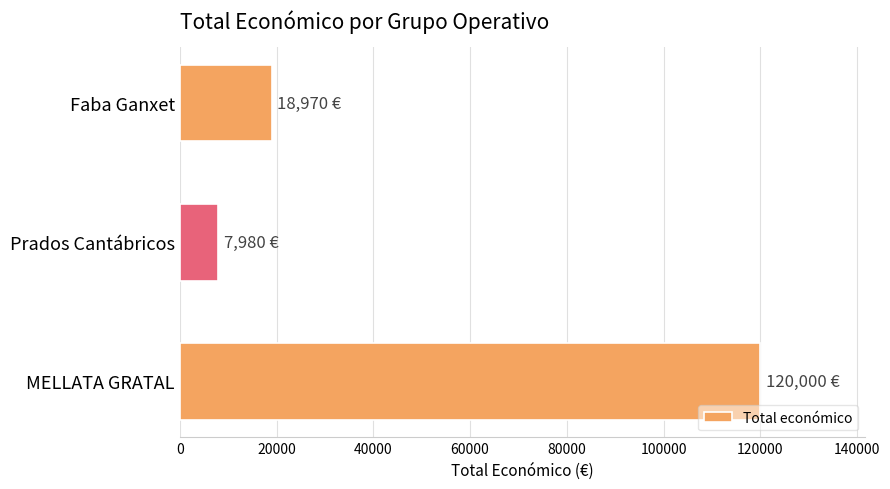

Where is the data nearest to the value 63990?

Faba Ganxet